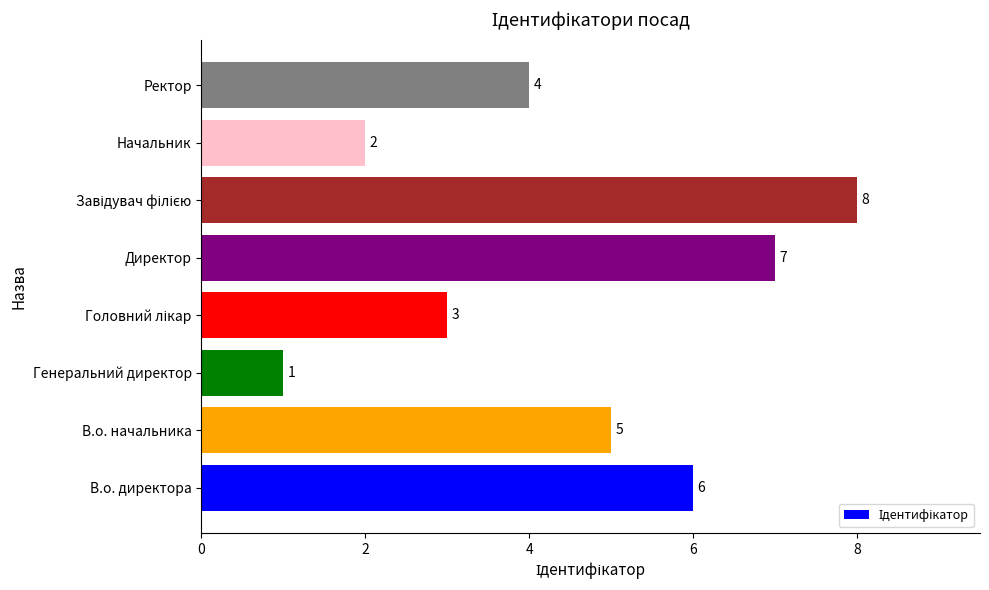

How many series are shown in this chart?

1